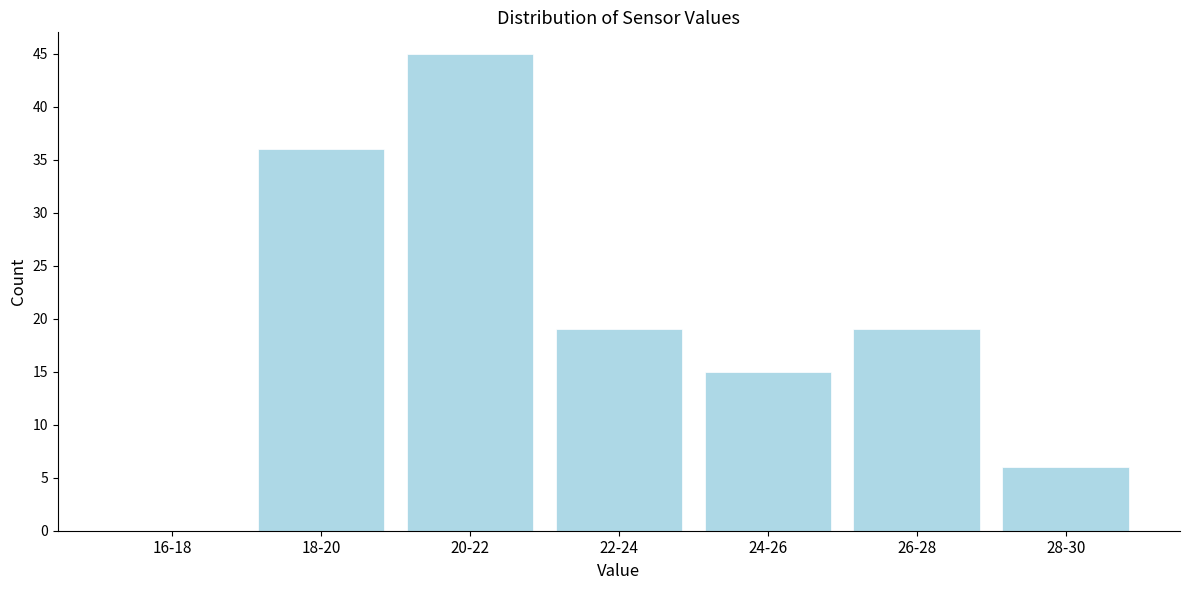

Reading right to left, what are all the values shown in this chart?

28-30=6	26-28=19	24-26=15	22-24=19	20-22=45	18-20=36	16-18=0